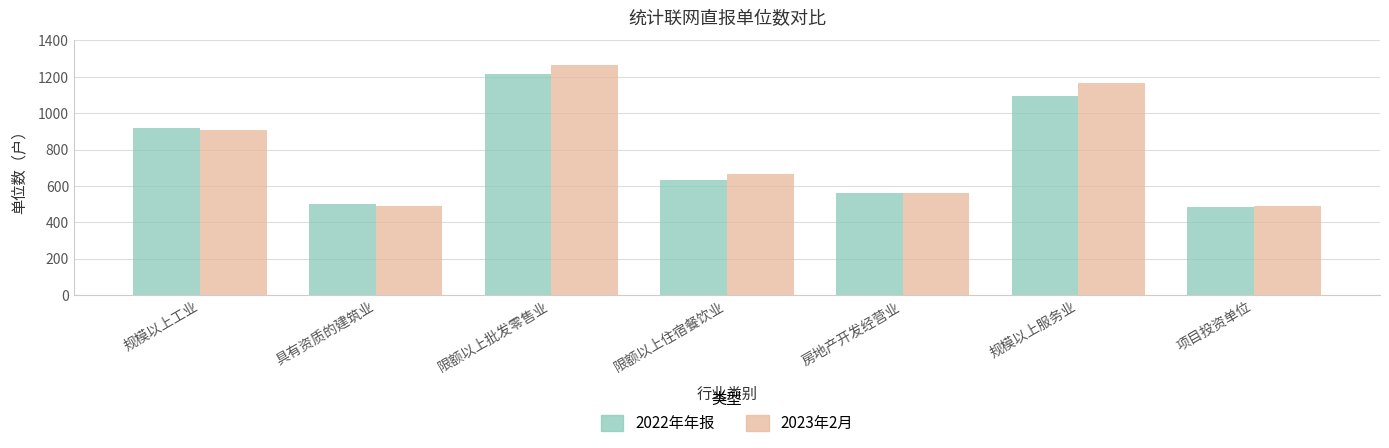

What is the smallest value displayed?

485